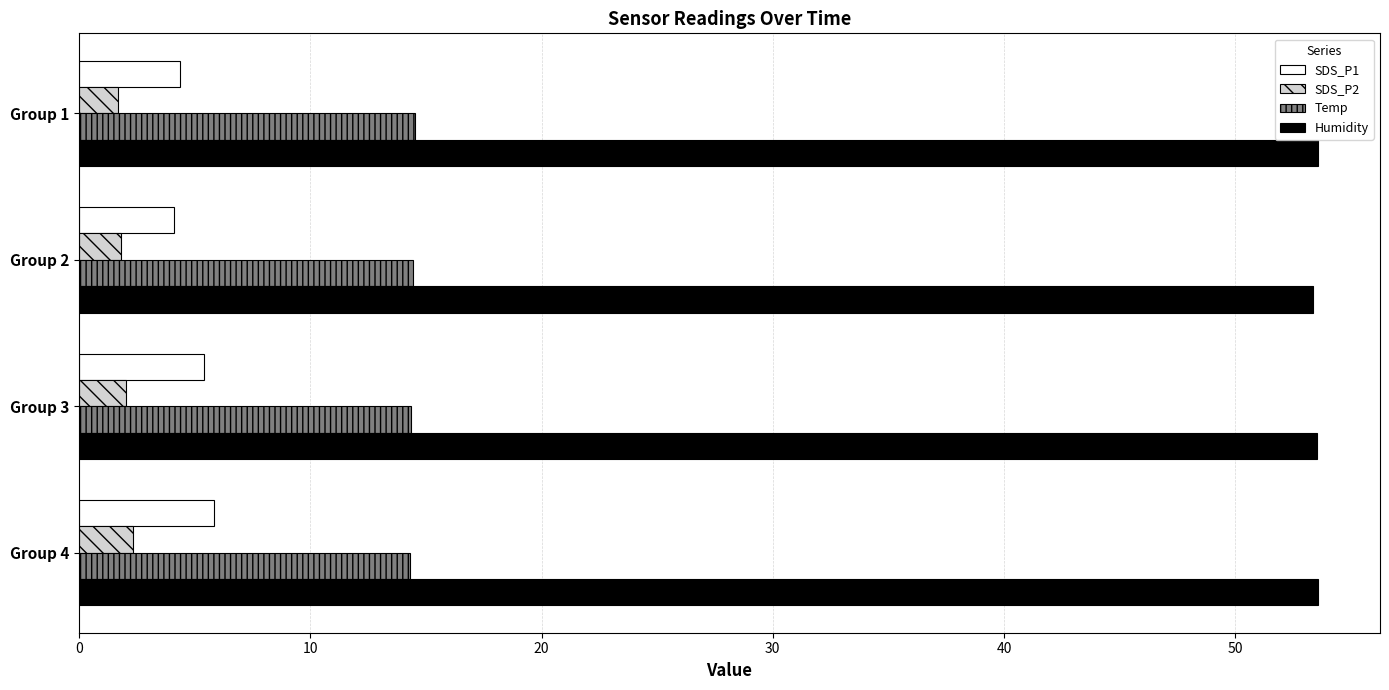

At how many categories does at least one series exceed 45?

4